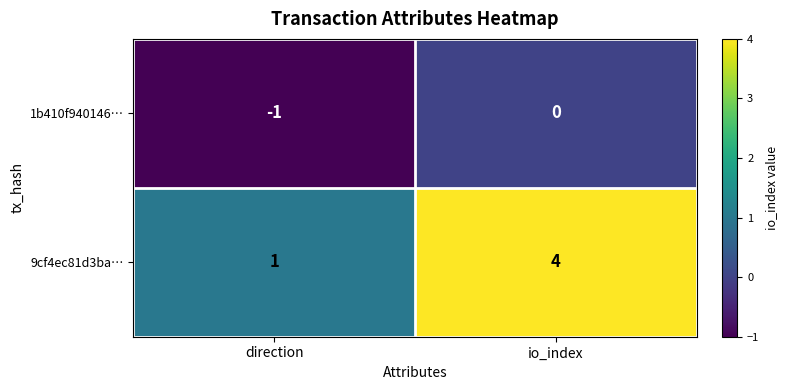

Reading left to right, what are all the values shown in this chart?

1b410f940146…: -1	0
9cf4ec81d3ba…: 1	4